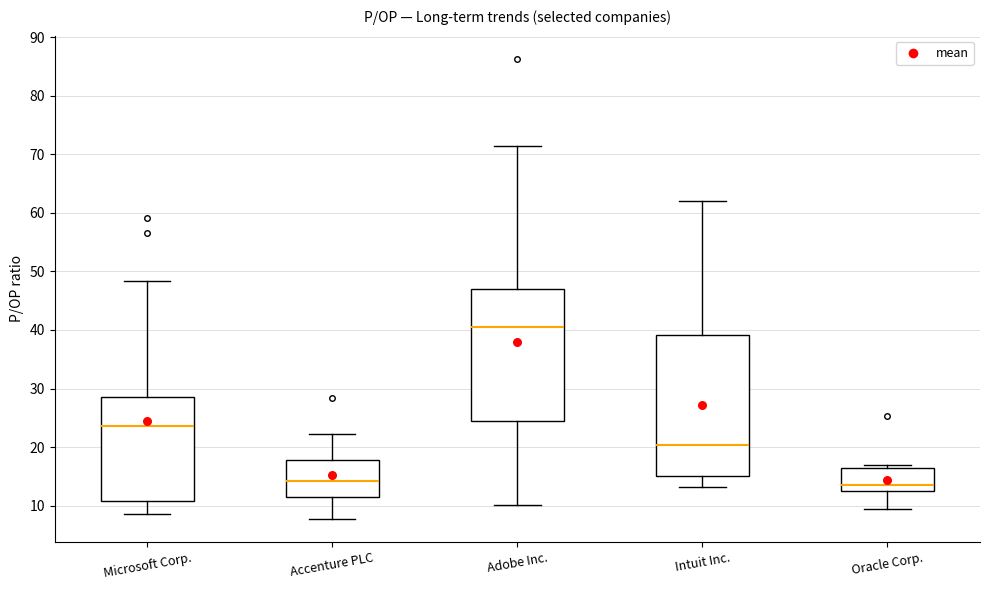

Which box's median line is the highest?

Adobe Inc.